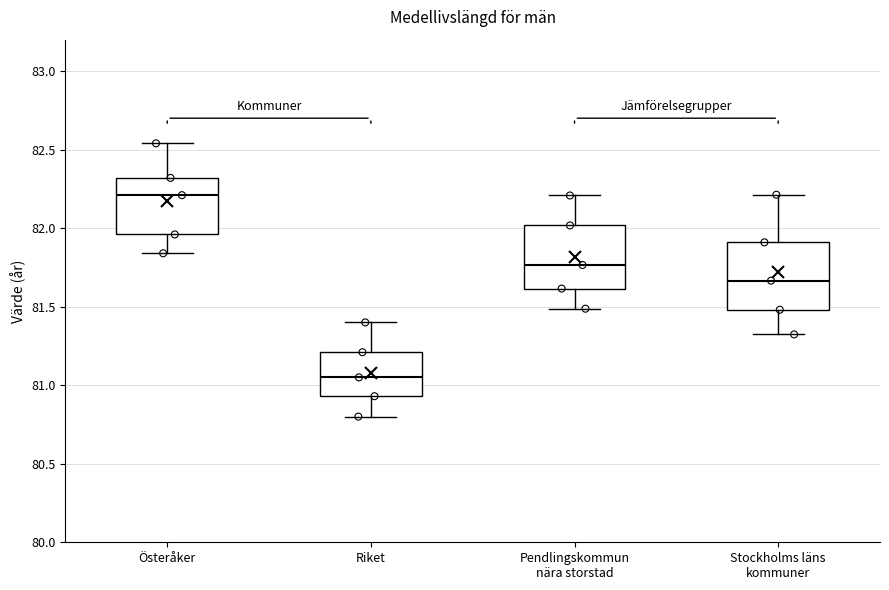

Reading left to right, read every box against the y-axis: the position of its median line, the range the box covers, and the ends of its whiskers. The values are not printed on the chart, so give them approximately, as read against the axis.

Österåker: median 82.20, box 81.95 to 82.30, whiskers 81.85 to 82.55
Riket: median 81.05, box 80.95 to 81.20, whiskers 80.80 to 81.40
Pendlingskommun nära storstad: median 81.75, box 81.60 to 82.00, whiskers 81.50 to 82.20
Stockholms läns kommuner: median 81.65, box 81.50 to 81.90, whiskers 81.30 to 82.20